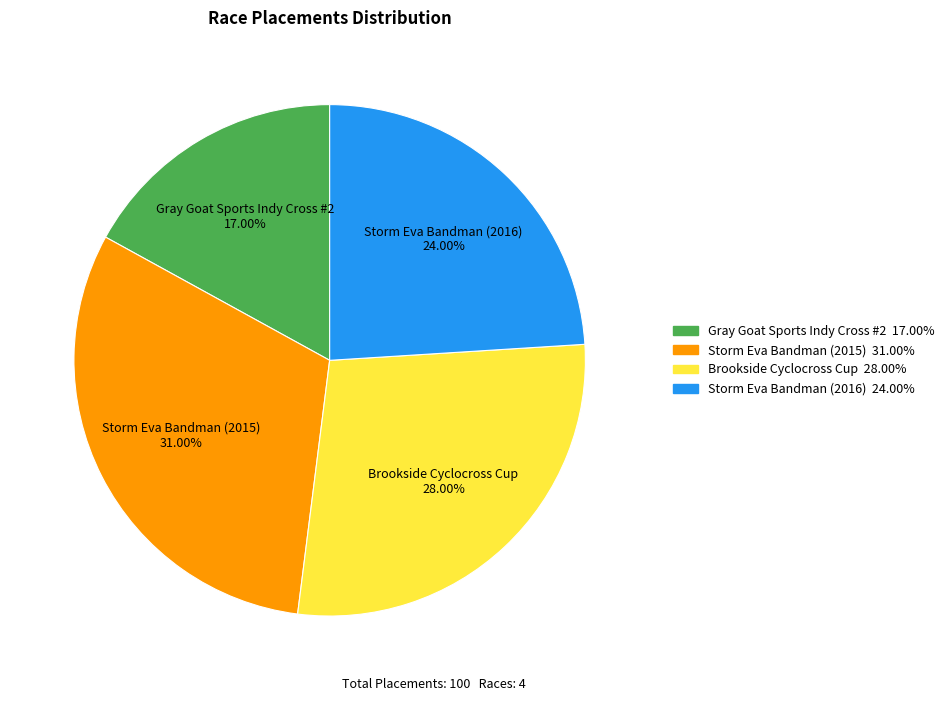

To the nearest percent, what is the average slice percentage?

25%